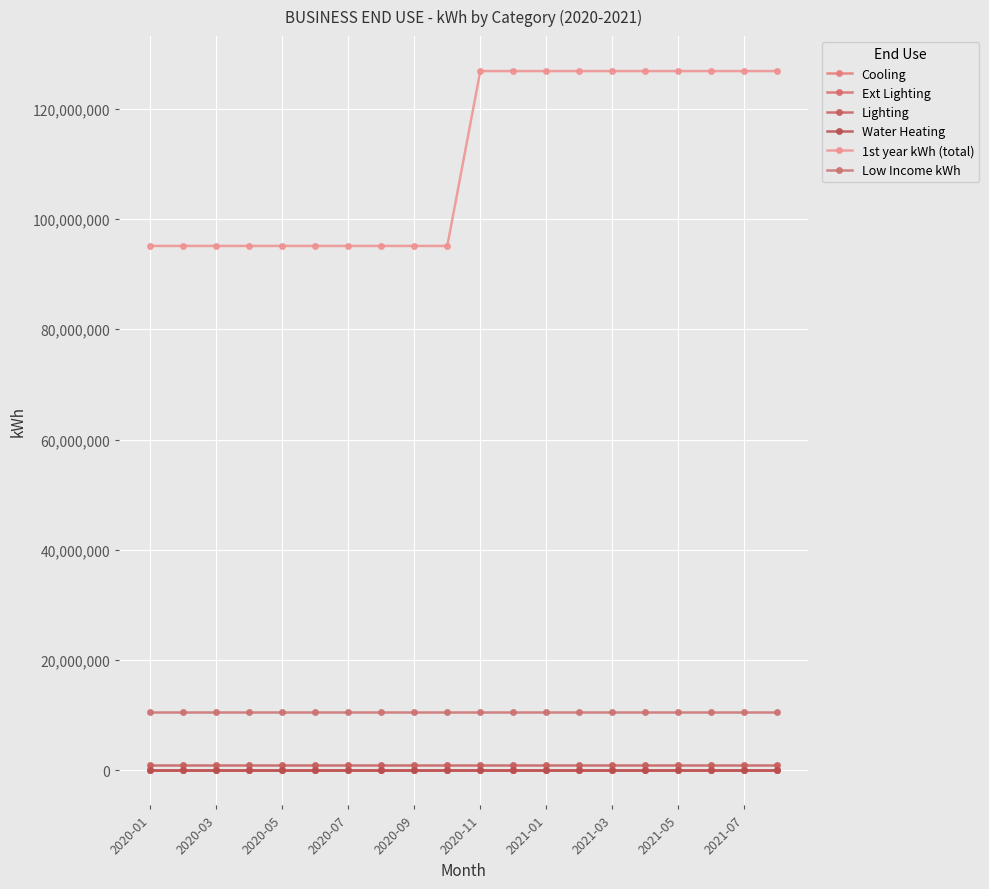

How many lines are shown in the chart?

6